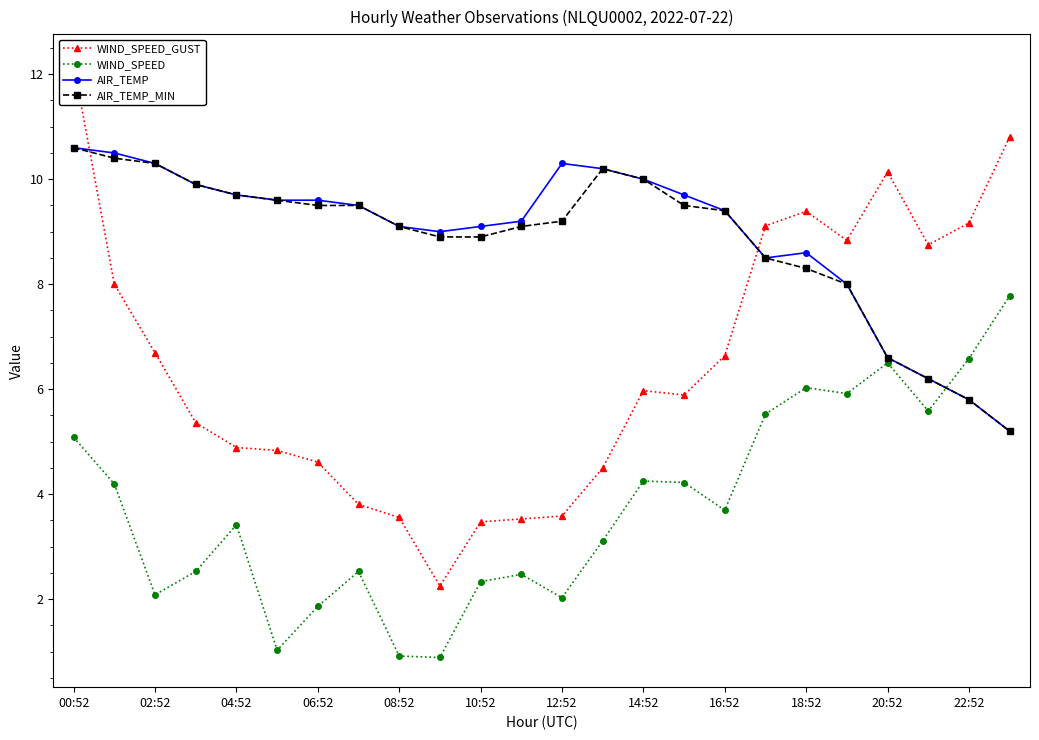

What is the value of the WIND_SPEED_GUST point at the 1st from the left?

12.2